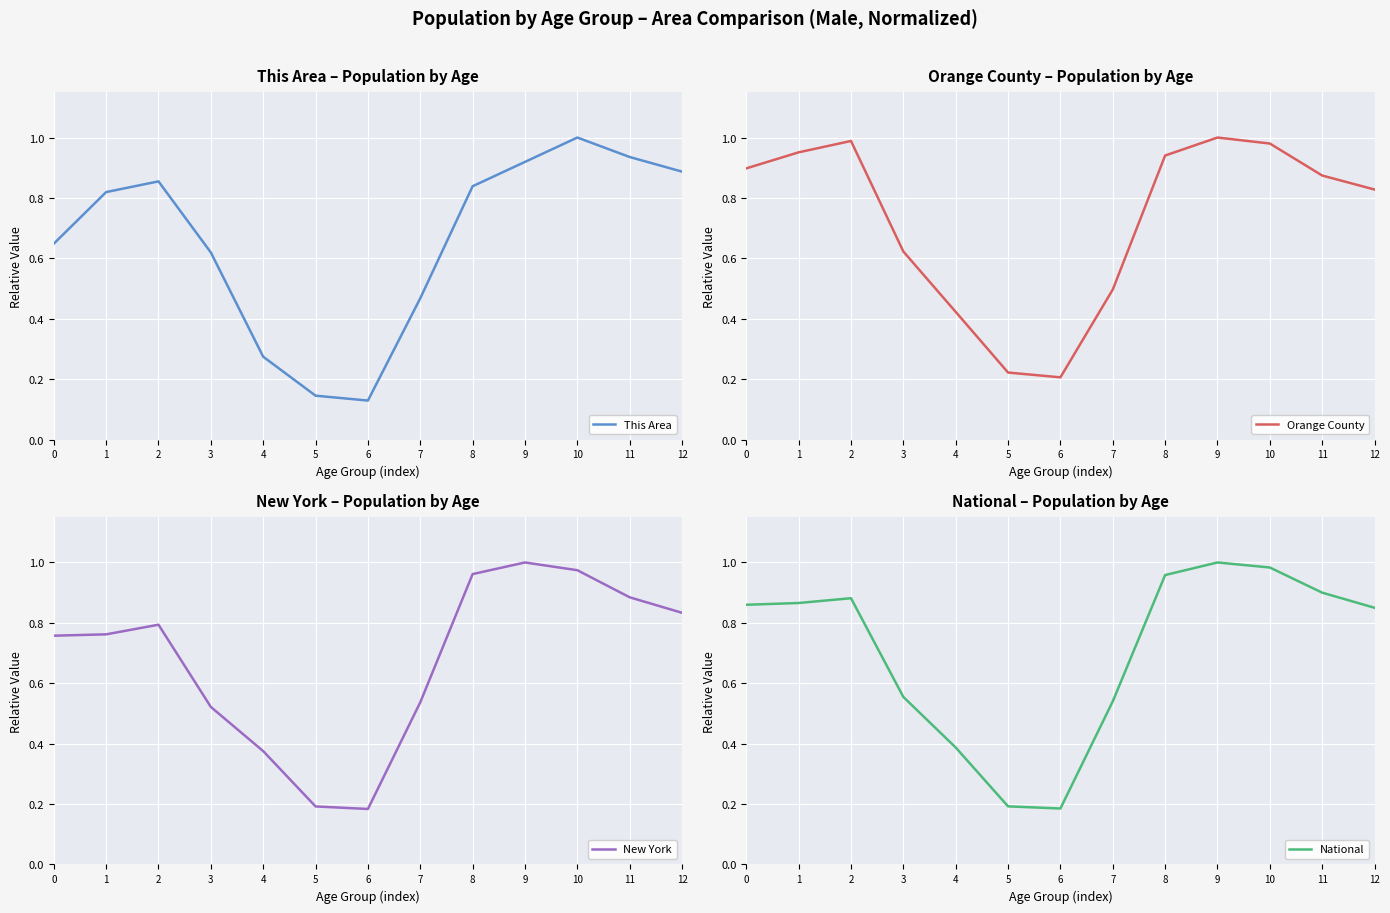

What is the smallest value displayed?

0.1